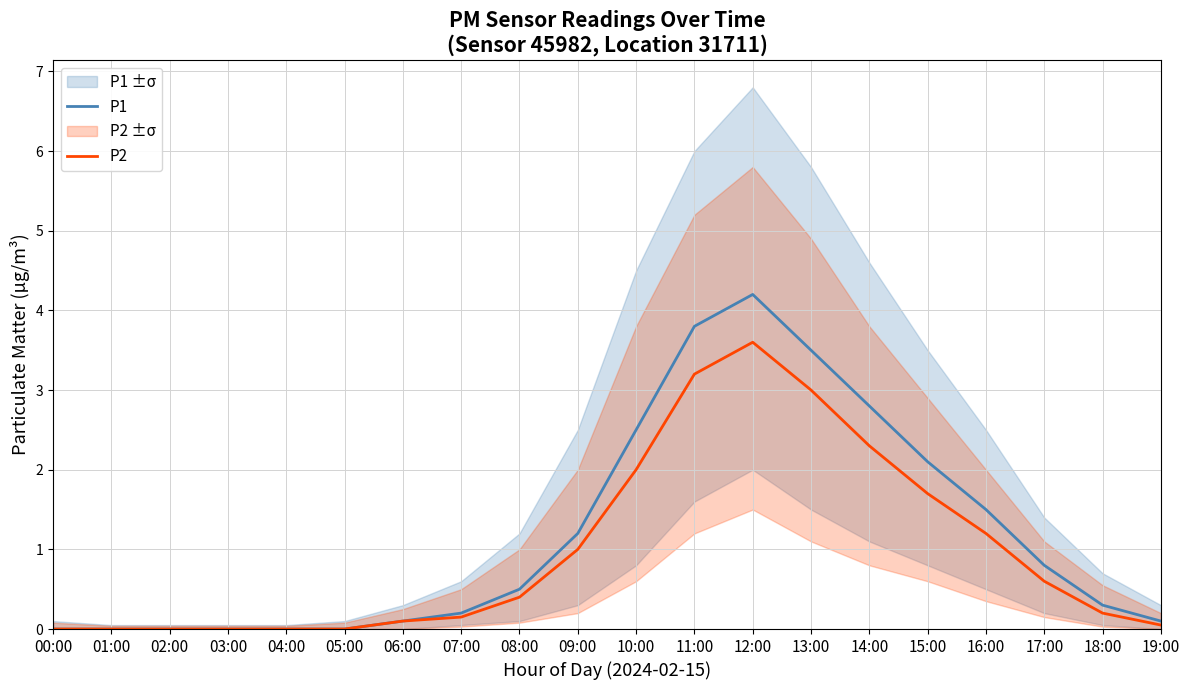

Where is P2 nearest to the value 1?

09:00